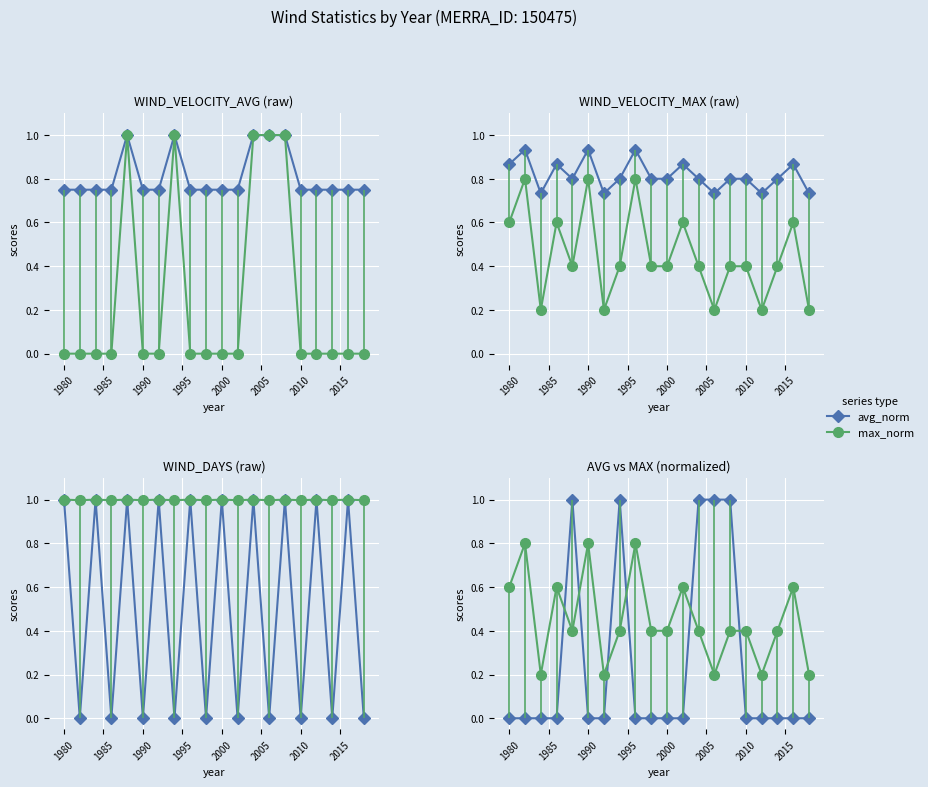

What is the difference between the second highest and second lowest values in the max_scaled series?

0.2